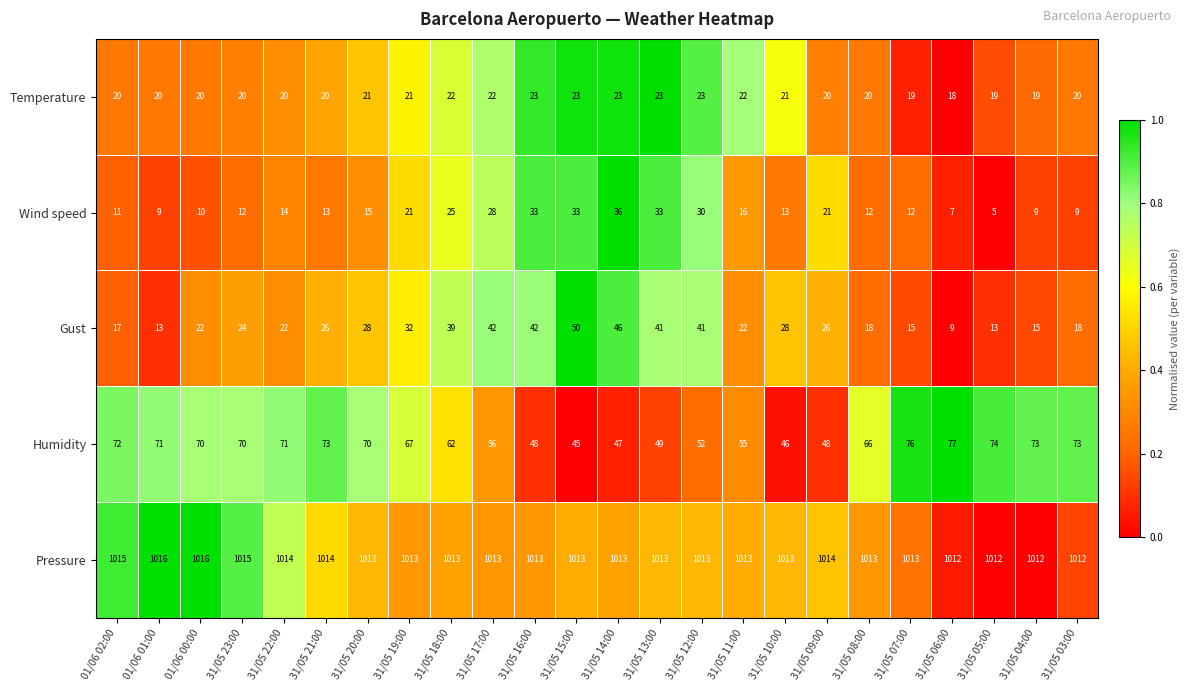

Which series has the largest total across all categories?

Pressure